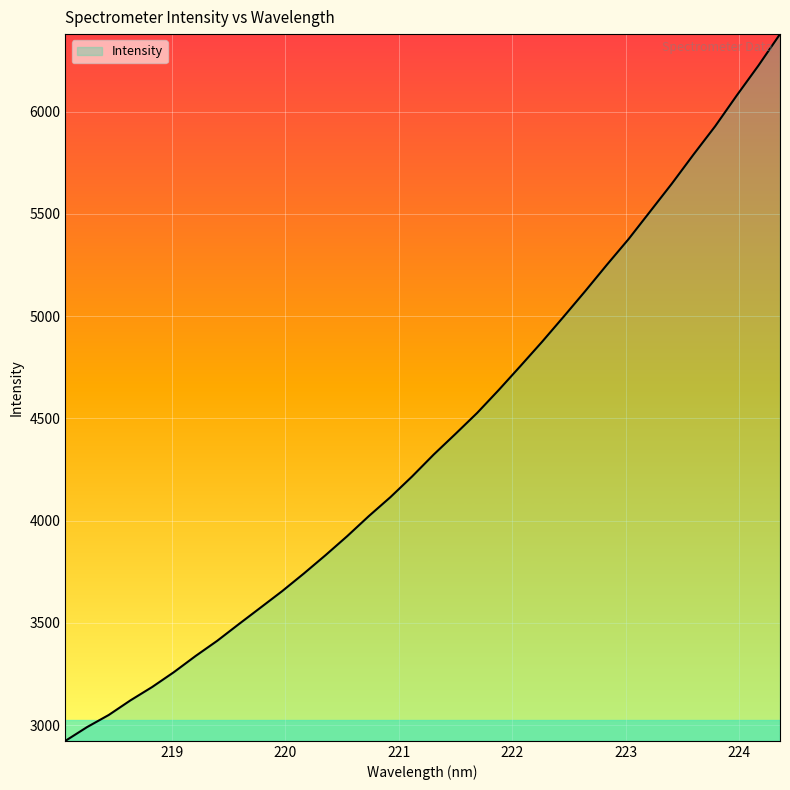

What is the greatest value displayed?

6378.4